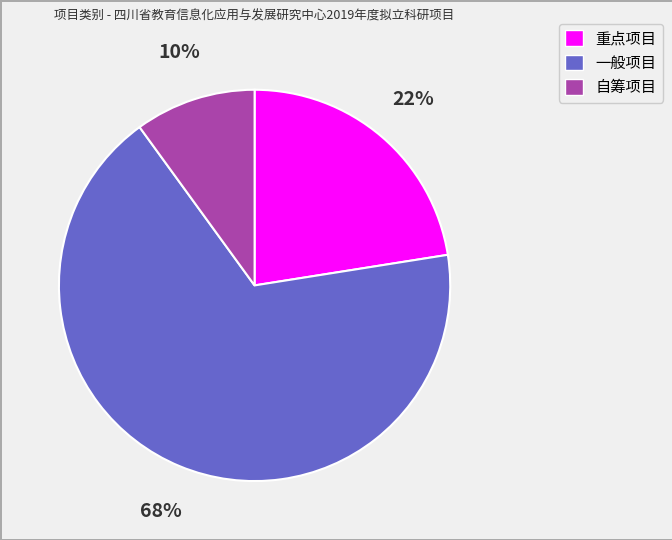

Do 重点项目 and 自筹项目 together represent more than half of the pie?

No